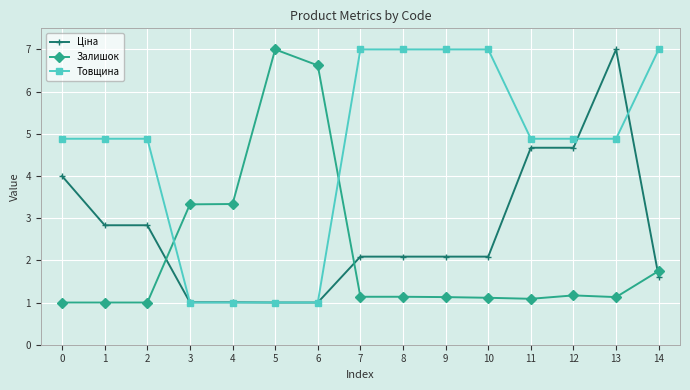

Is this an area chart (filled region under the line)?

No